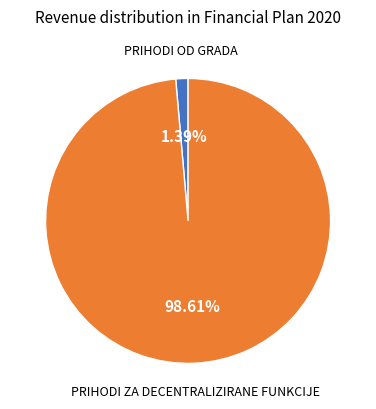

Does any single category account for the majority?

Yes